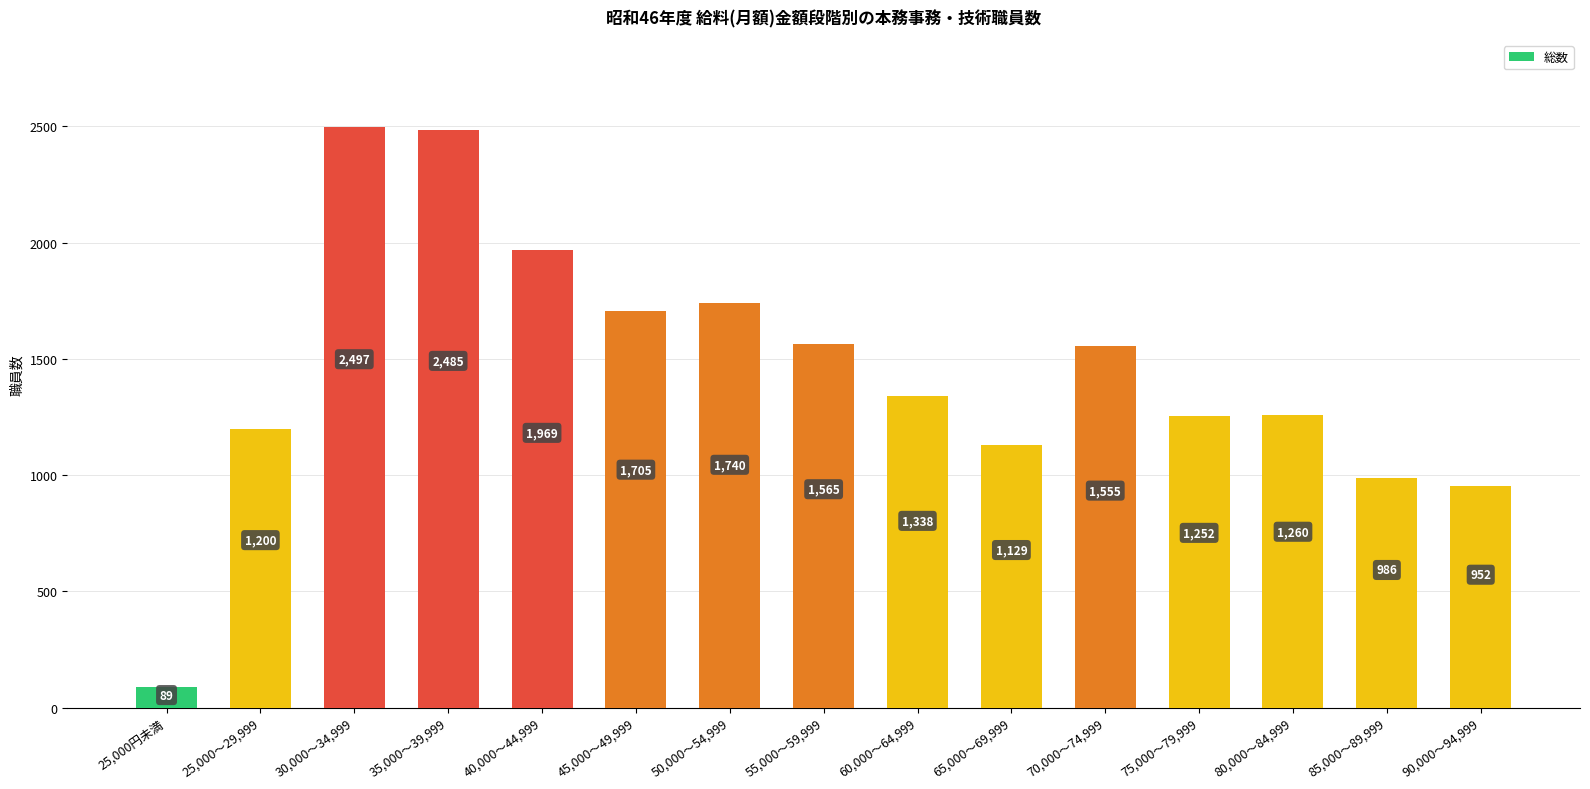

Are the bars horizontal?

No